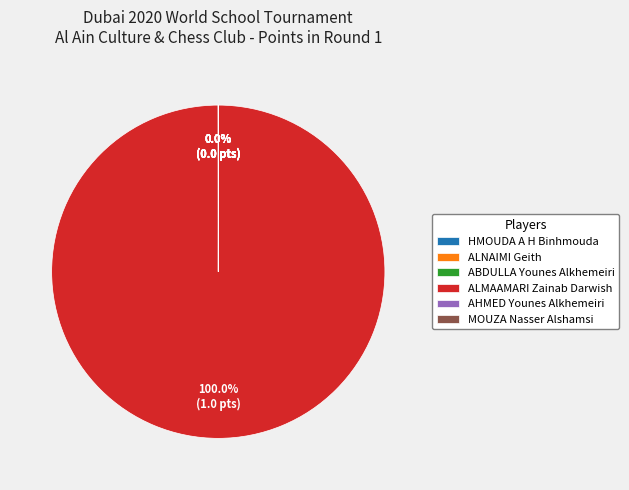

Does ALMAAMARI Zainab Darwish account for over 50% of the chart?

Yes